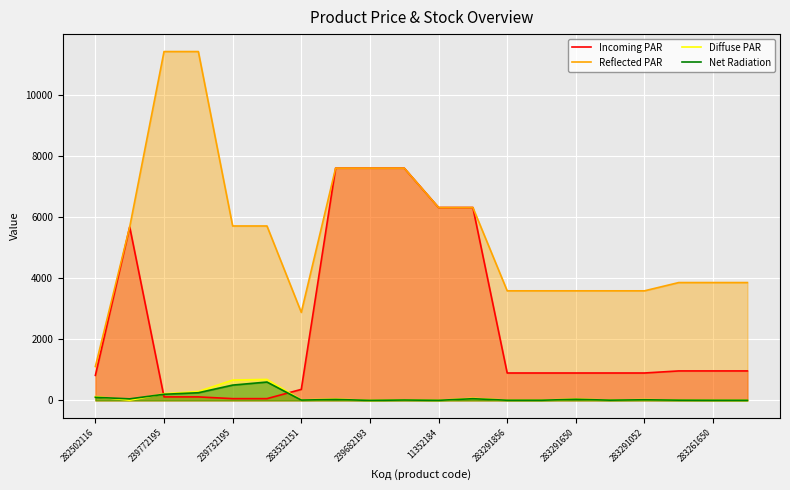

True or false: Reflected PAR and Net Radiation cross at least once.

False